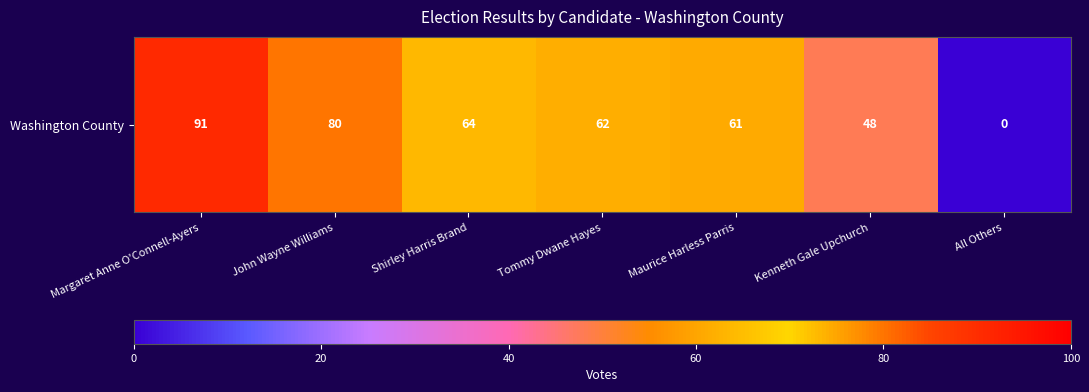

Where is the data nearest to the value 45?

Kenneth Gale Upchurch